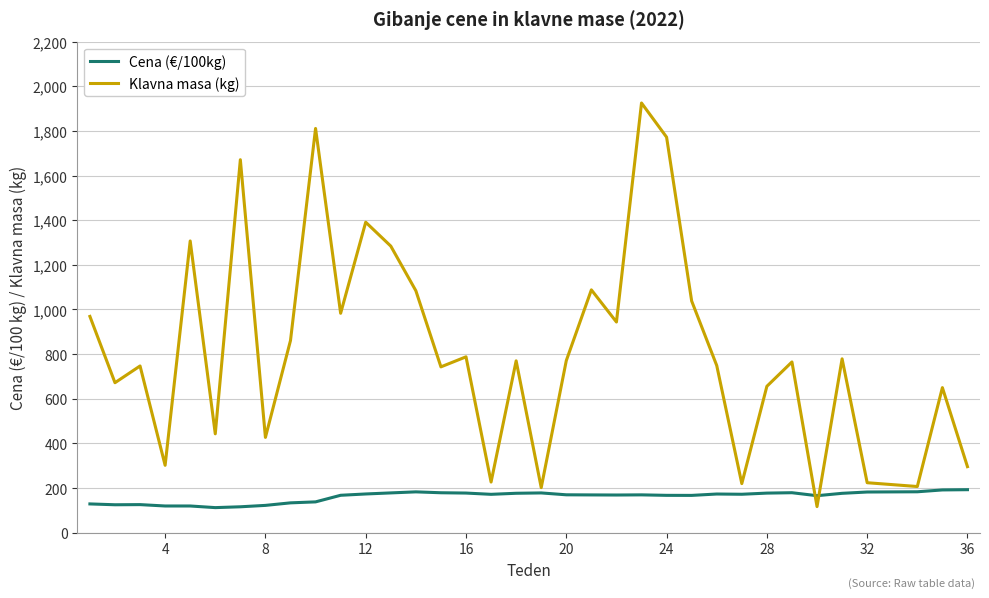

True or false: Klavna masa (kg) and Cena (€/100kg) intersect in this chart.

True